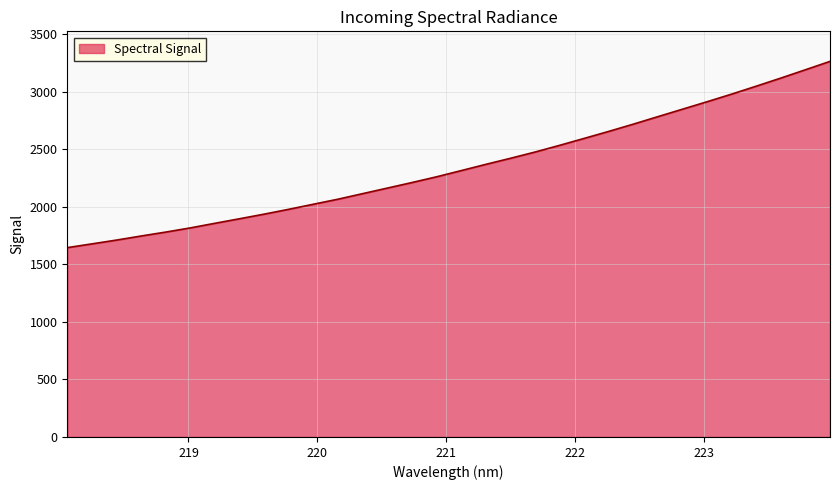

What is the difference between the maximum and minimum values?

1617.5